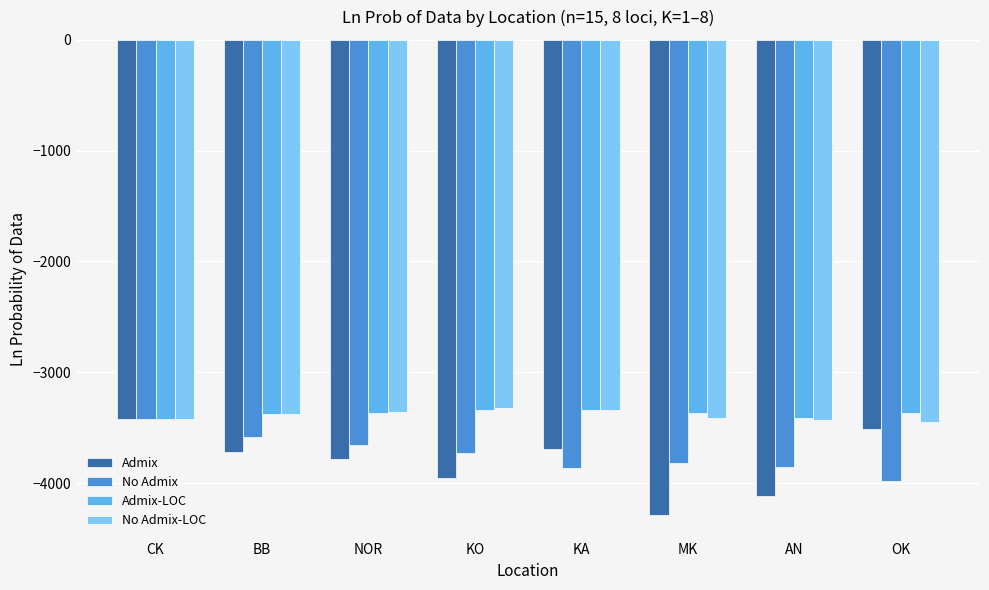

What is the value of the No Admix bar at the 7th from the left?

-3854.3